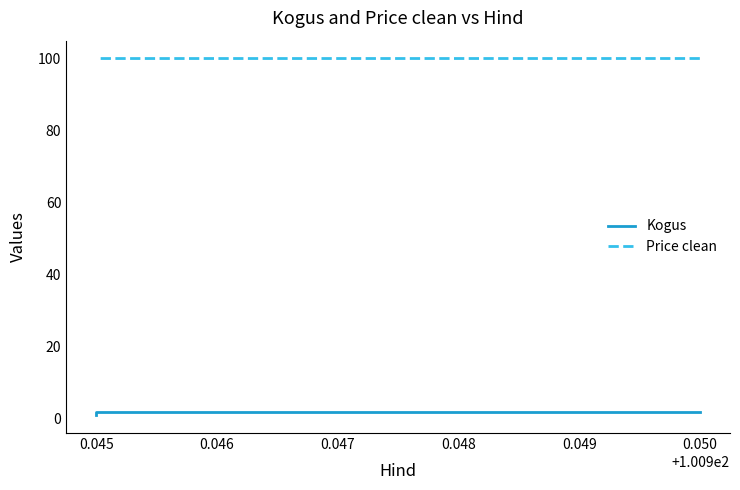

Count the Kogus values in the range 1 to 2.

3